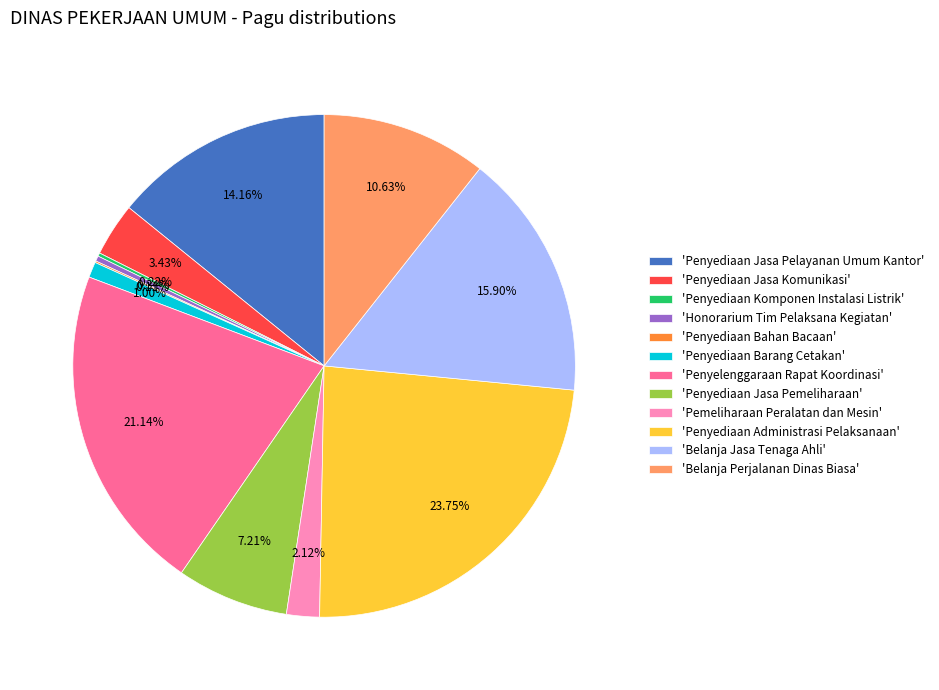

Do 'Belanja Jasa Tenaga Ahli' and 'Penyediaan Jasa Pelayanan Umum Kantor' together represent more than half of the pie?

No